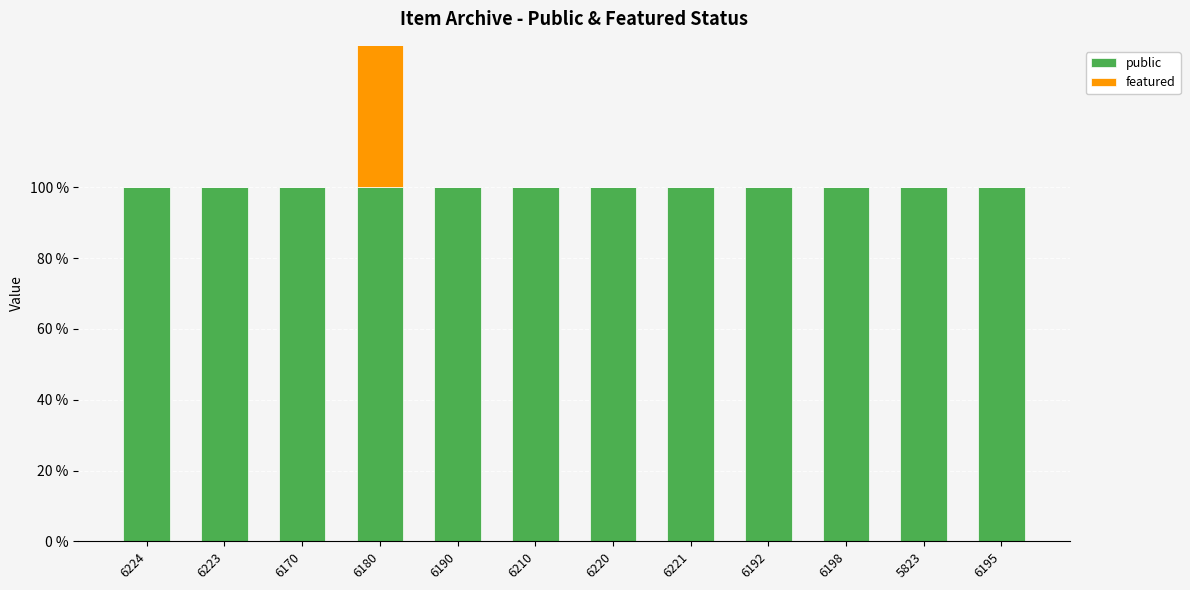

What are all the series names shown in the legend?

public, featured